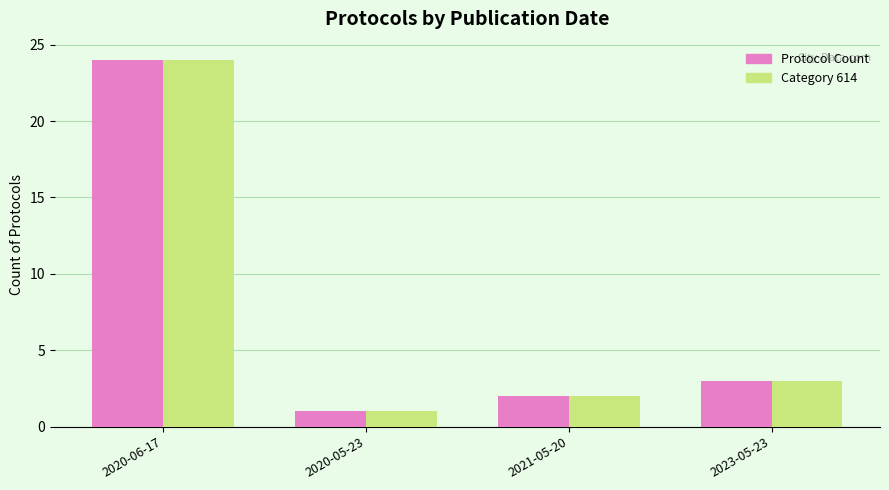

At which label does Protocol Count reach its minimum?

2020-05-23